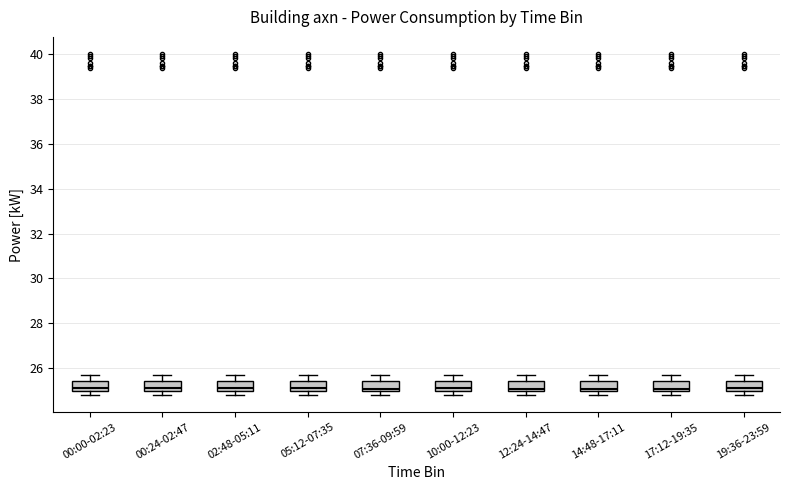

Reading left to right, read every box against the y-axis: the position of its median line, the range the box covers, and the ends of its whiskers. The values are not printed on the chart, so give them approximately, as read against the axis.

00:00-02:23: median 25.2, box 25.0 to 25.4, whiskers 24.8 to 25.6
00:24-02:47: median 25.2, box 25.0 to 25.4, whiskers 24.8 to 25.6
02:48-05:11: median 25.2, box 25.0 to 25.4, whiskers 24.8 to 25.6
05:12-07:35: median 25.2, box 25.0 to 25.4, whiskers 24.8 to 25.6
07:36-09:59: median 25.0 (just above the box's lower edge), box 25.0 to 25.4, whiskers 24.8 to 25.6
10:00-12:23: median 25.2, box 25.0 to 25.4, whiskers 24.8 to 25.6
12:24-14:47: median 25.0 (just above the box's lower edge), box 25.0 to 25.4, whiskers 24.8 to 25.6
14:48-17:11: median 25.0 (just above the box's lower edge), box 25.0 to 25.4, whiskers 24.8 to 25.6
17:12-19:35: median 25.0 (just above the box's lower edge), box 25.0 to 25.4, whiskers 24.8 to 25.6
19:36-23:59: median 25.2, box 25.0 to 25.4, whiskers 24.8 to 25.6